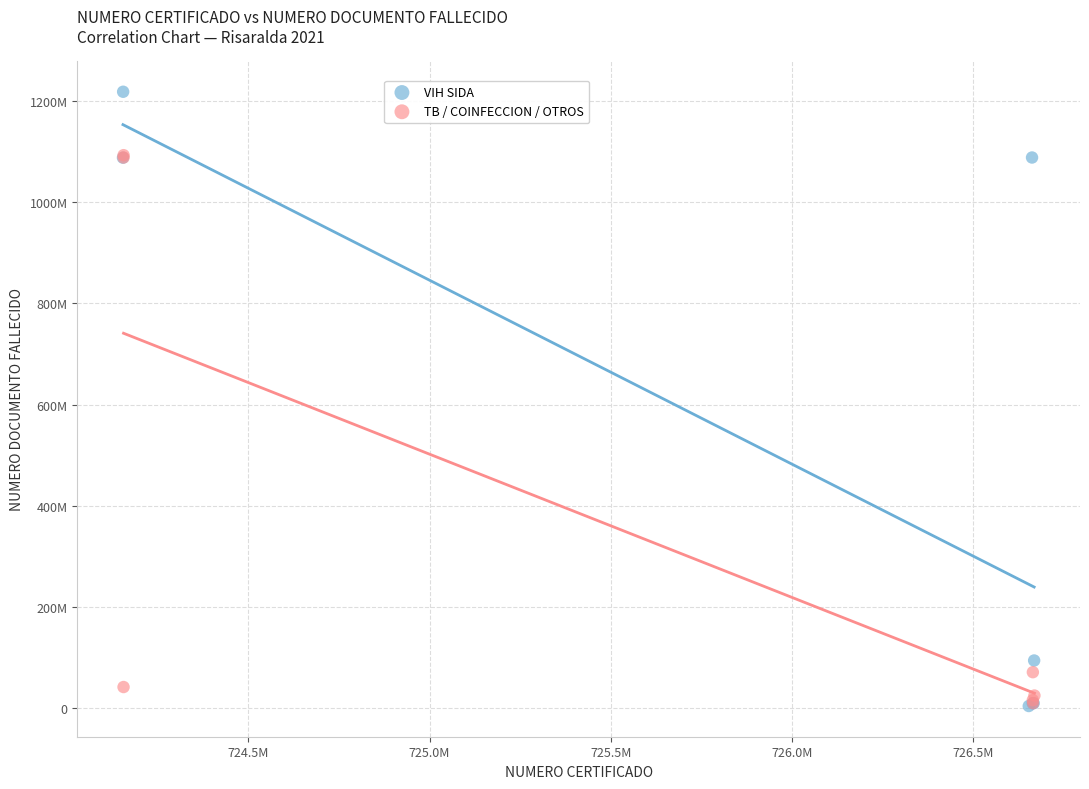

What are all the series names shown in the legend?

VIH SIDA, TB / COINFECCION / OTROS